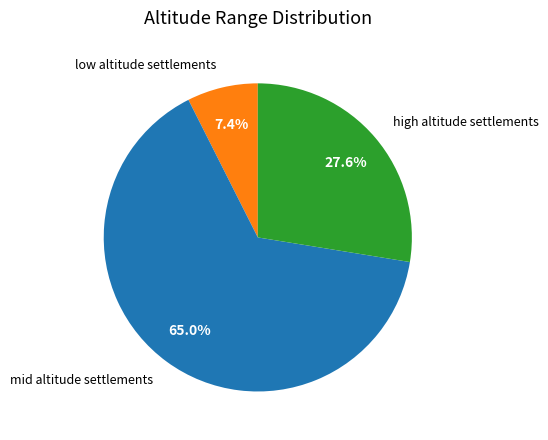

What is the largest slice in the pie chart?

mid altitude settlements